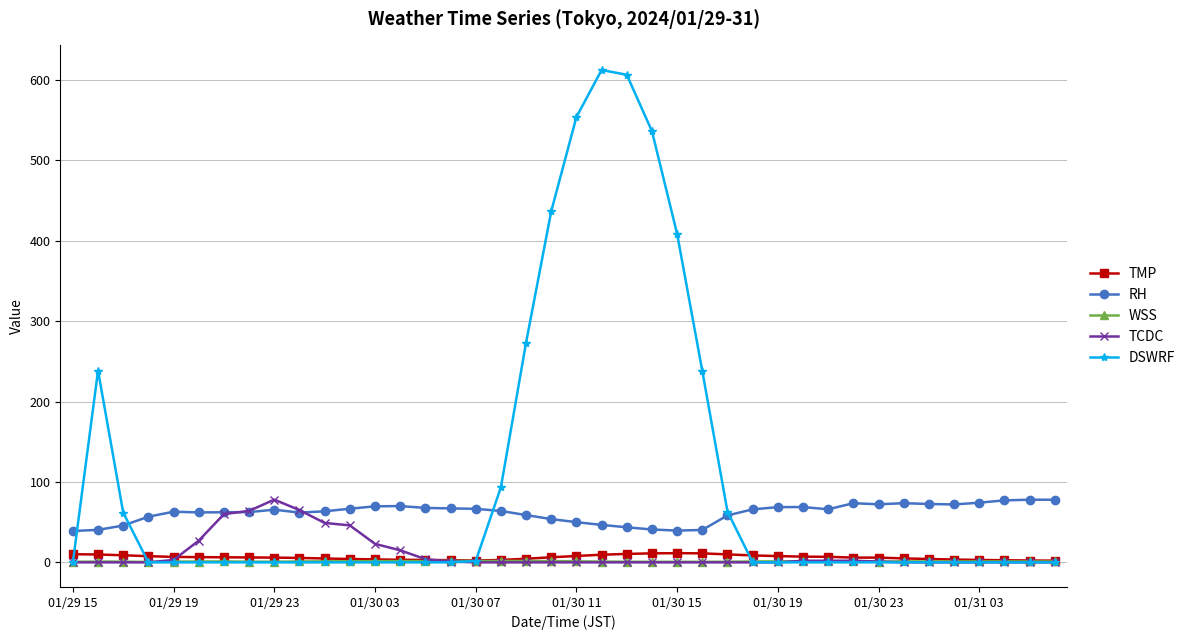

What is the value of the WSS point at the 7th from the left?

1.2